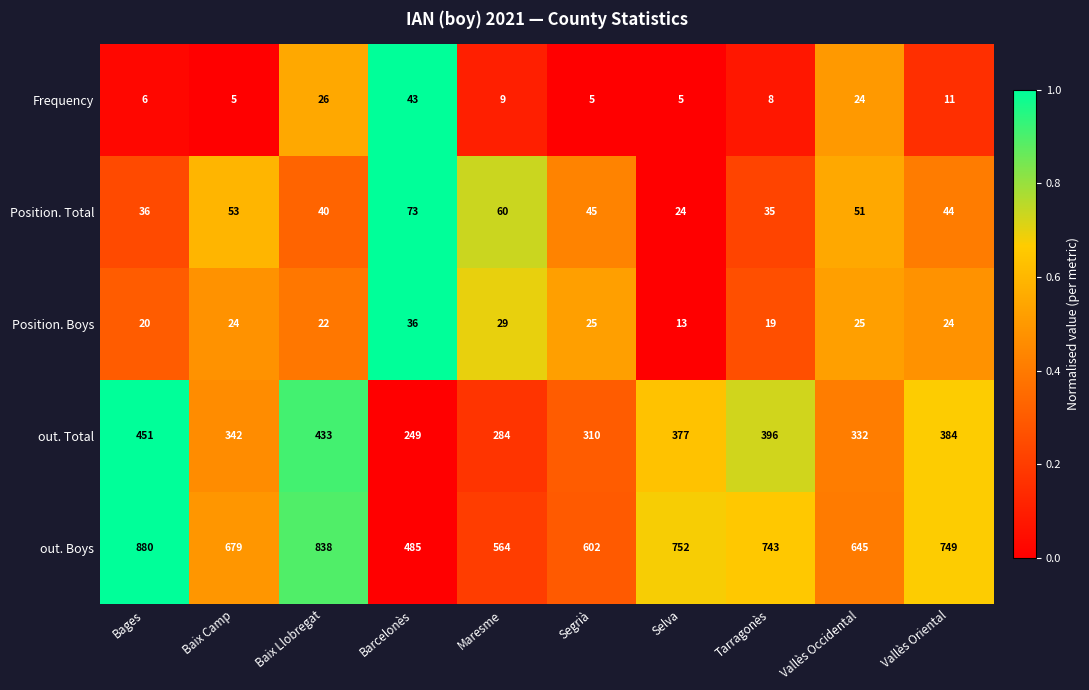

True or false: out. Total has a value of 384 at Vallès Oriental.

True